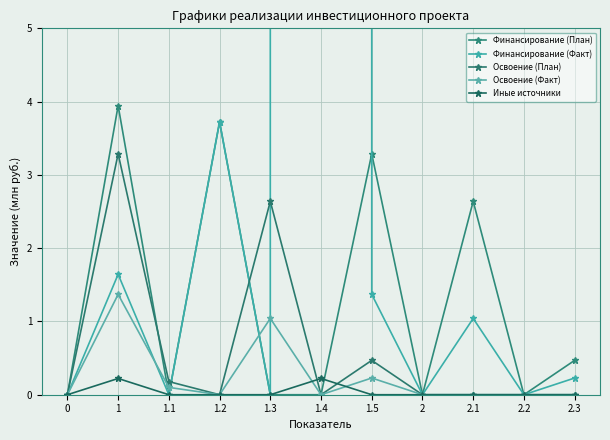

True or false: Финансирование (План) has a value of 2.6 at 2.1.

True